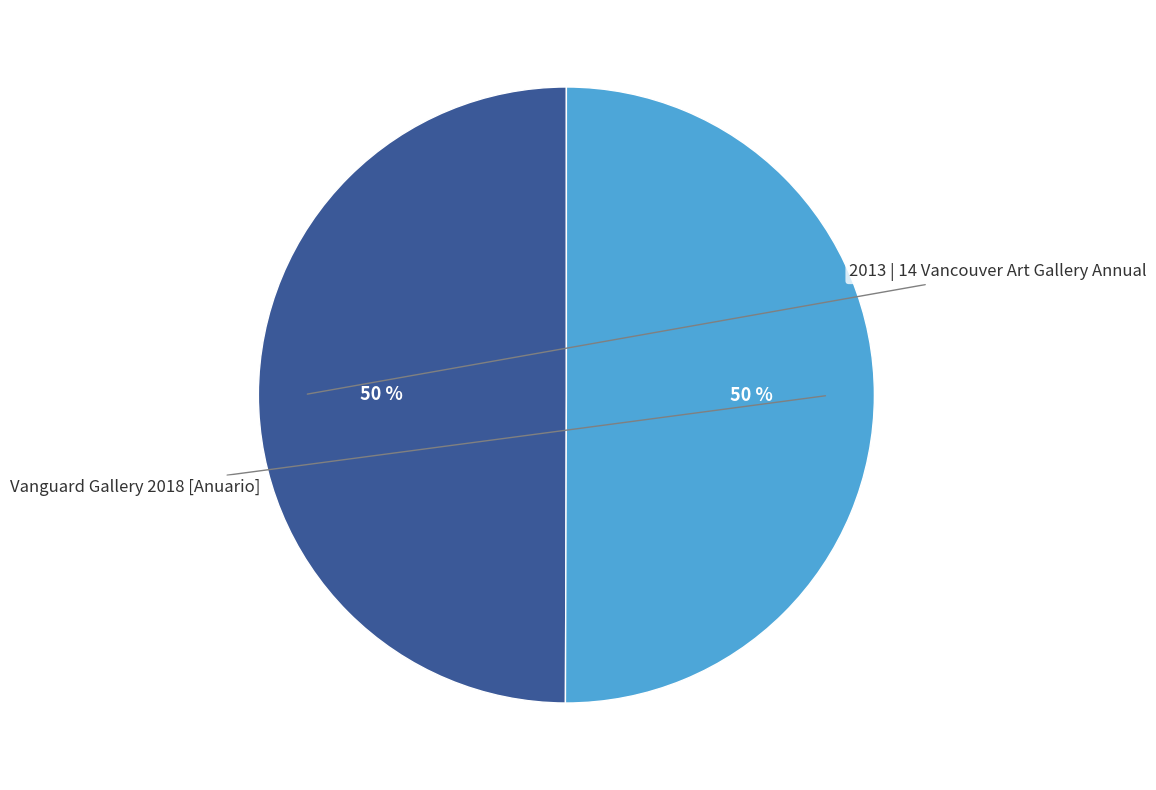

To the nearest percent, what is the average slice percentage?

50%